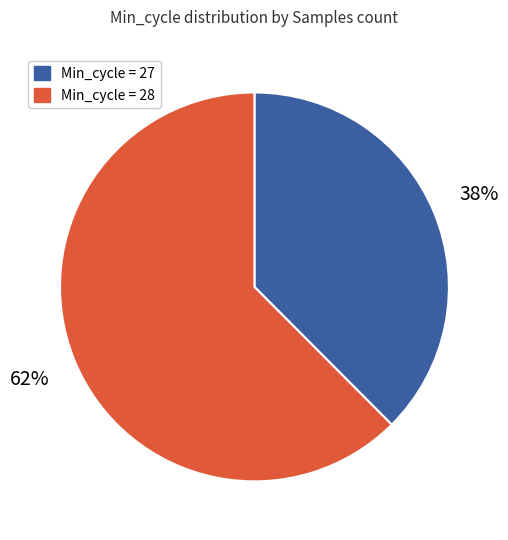

Is there a majority slice in this chart?

Yes